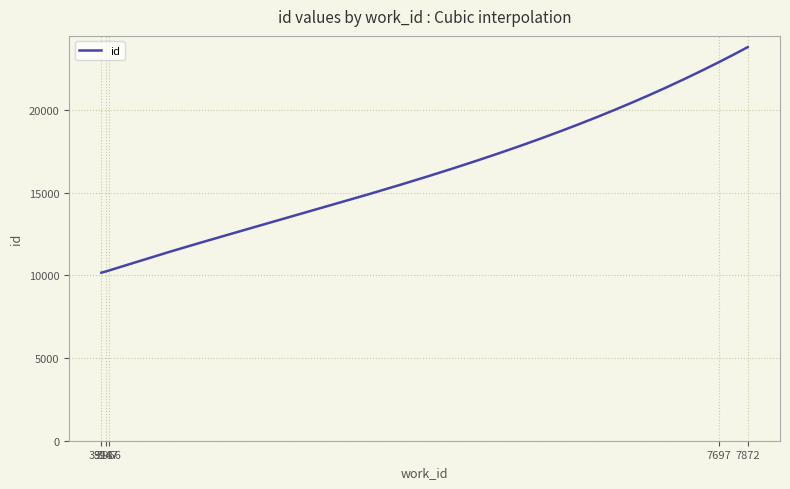

What is the difference between the maximum and minimum values?

13640.0